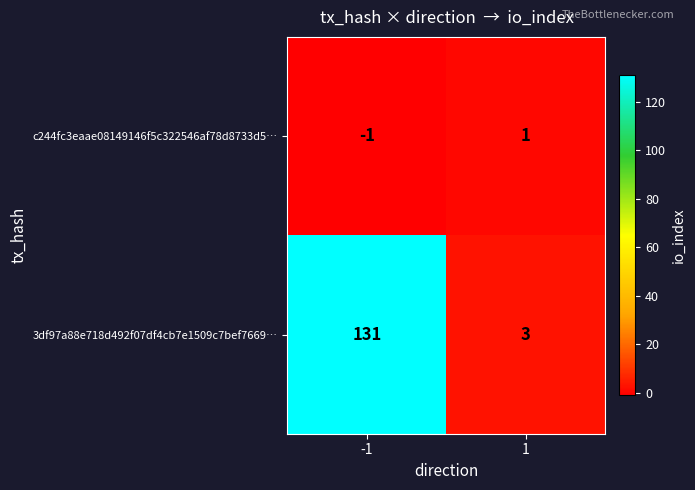

Which series changed the most between -1 and 1?

3df97a88e718d492f07df4cb7e1509c7bef7669…